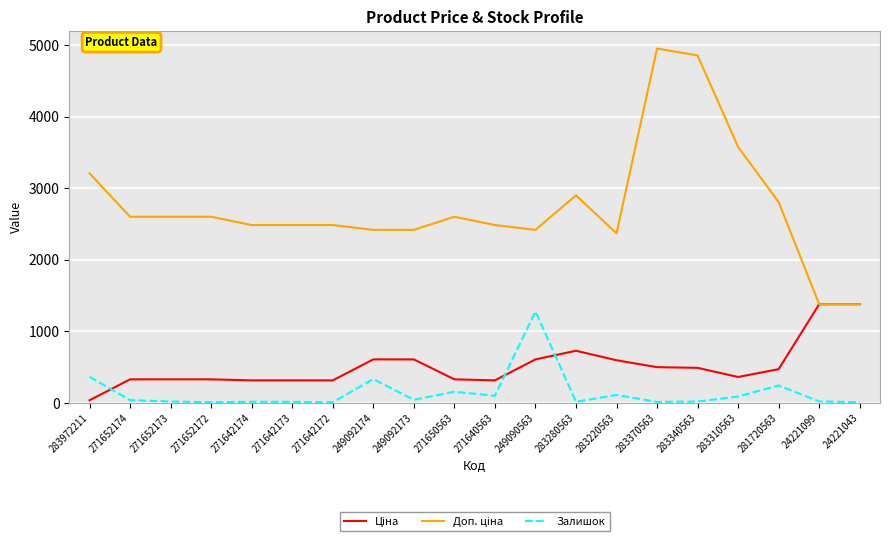

Does the chart have visible grid lines?

Yes